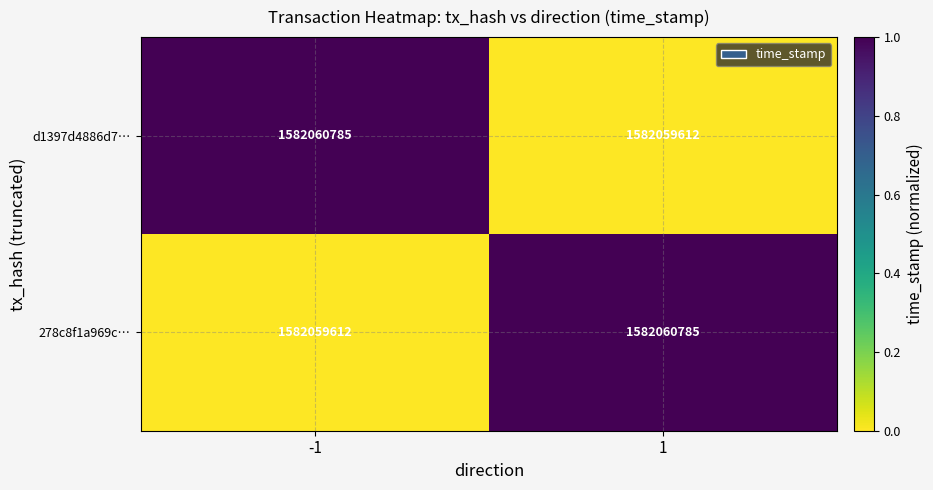

Which has a higher value, -1 or 1?

-1